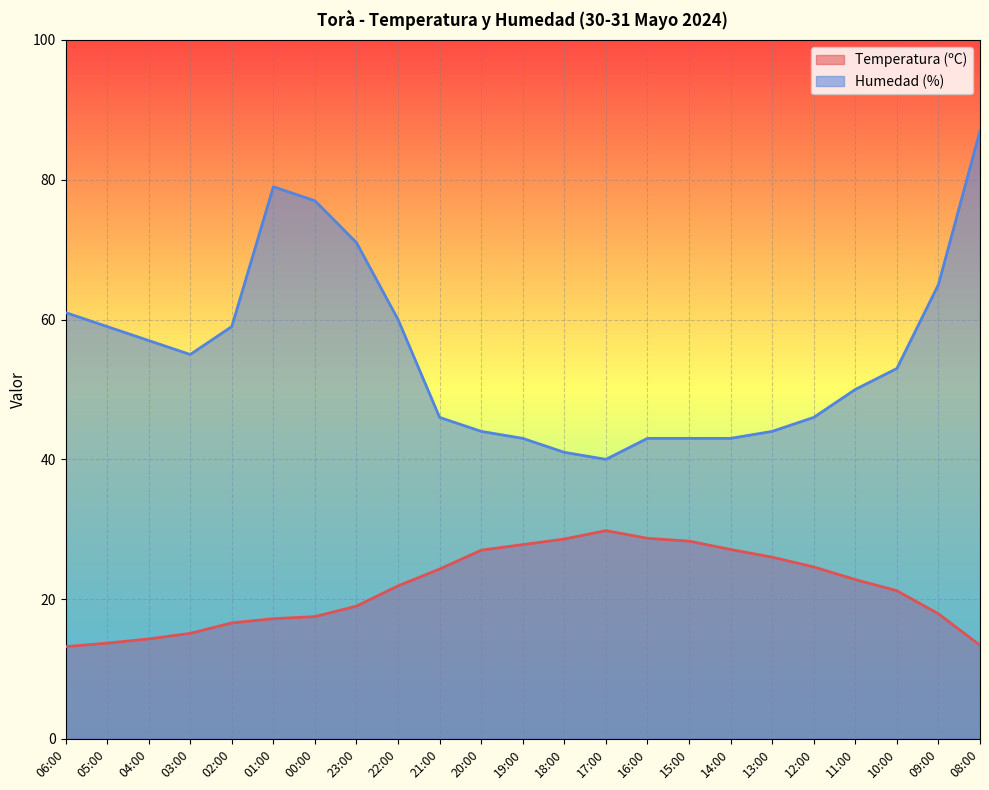

What is the difference between the maximum and minimum values in the Temperatura (ºC) series?

16.6